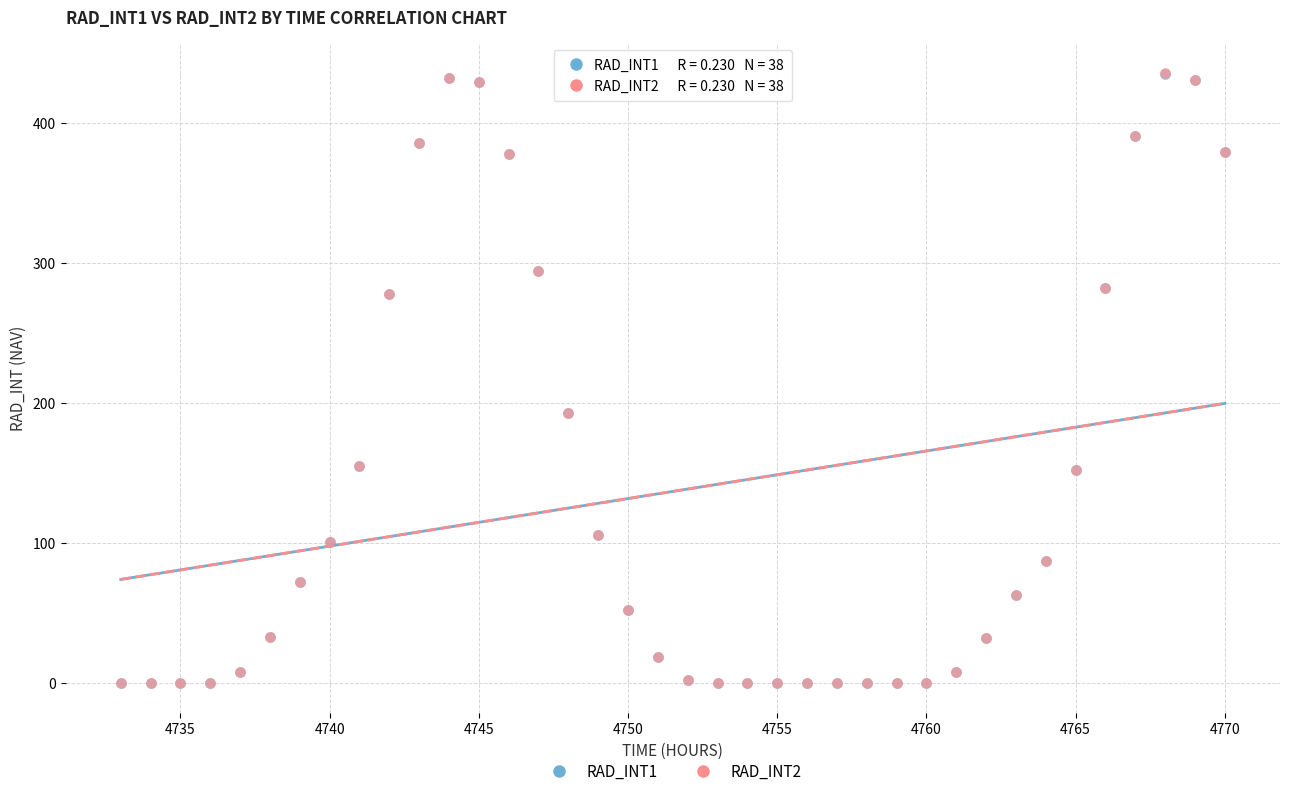

What are all the series names shown in the legend?

RAD_INT1, RAD_INT2